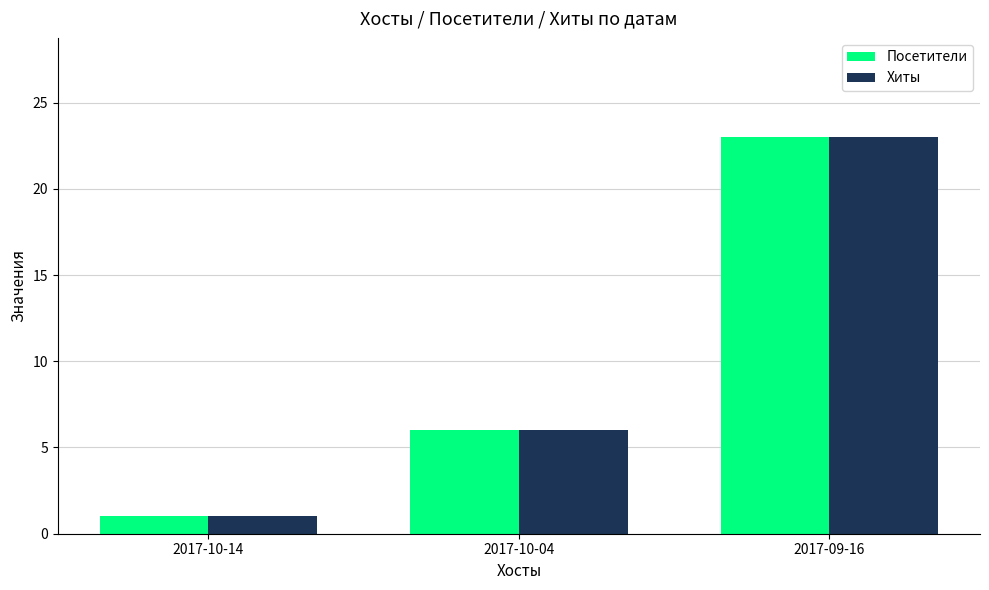

What is the value of the Посетители bar at the 1st from the left?

1